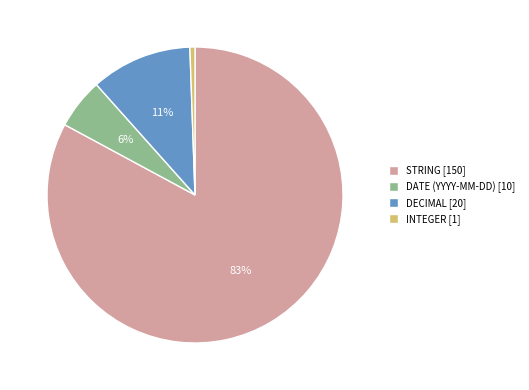

Does any single category account for the majority?

Yes